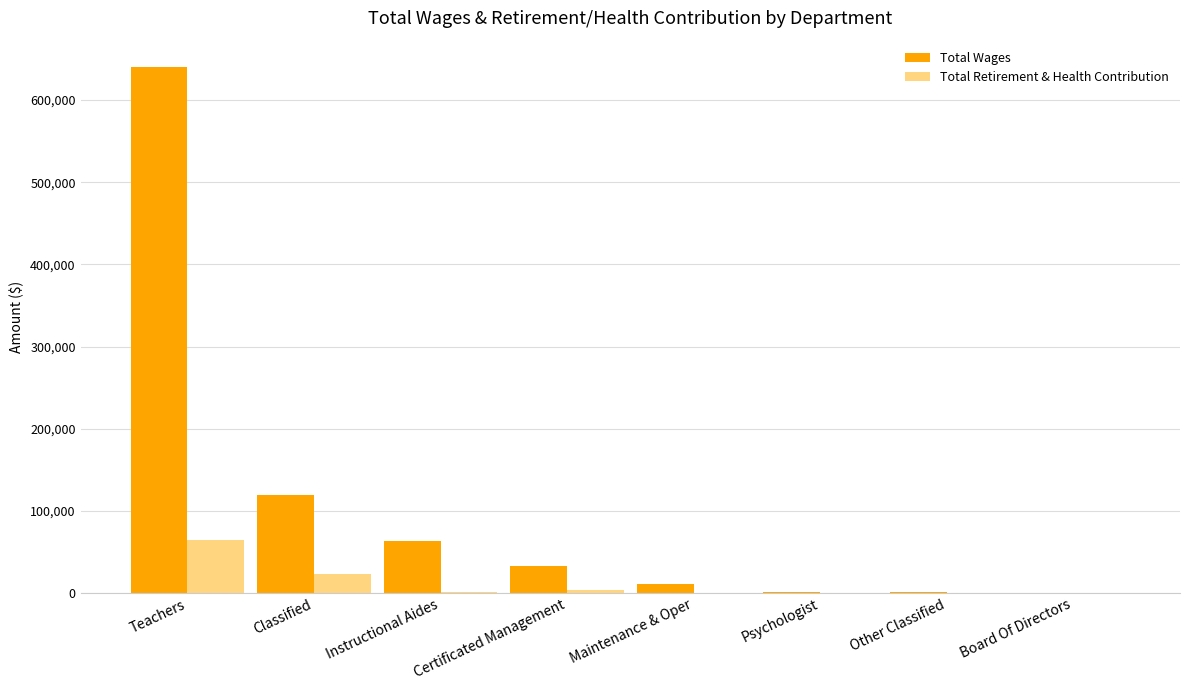

Is it true that Total Wages equals 11474 at Maintenance & Oper?

True